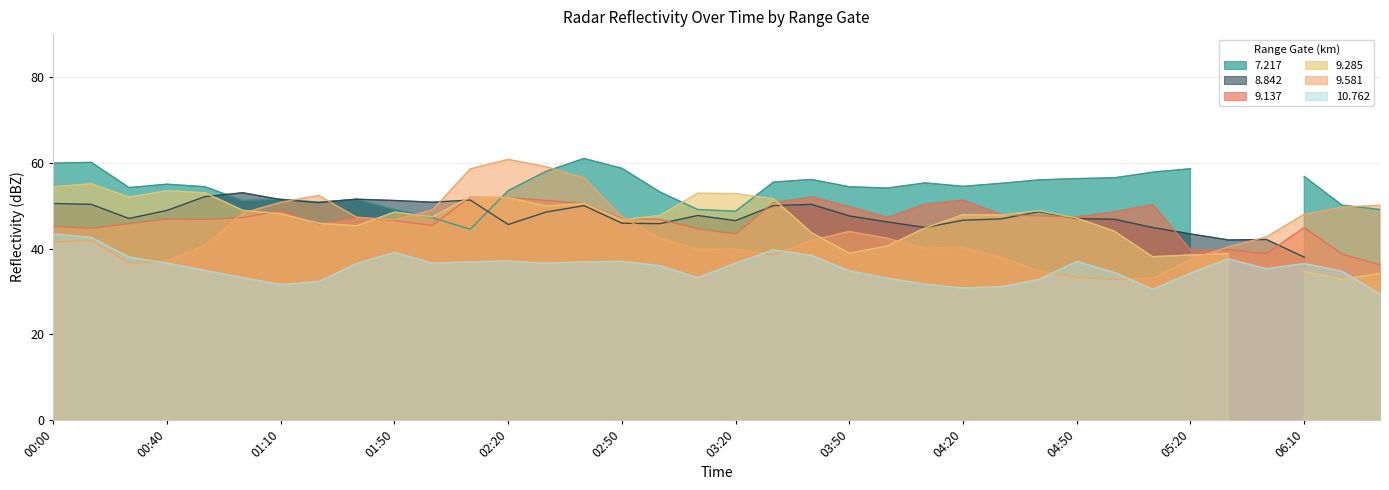

True or false: 9.137 and 10.762 cross at least once.

False